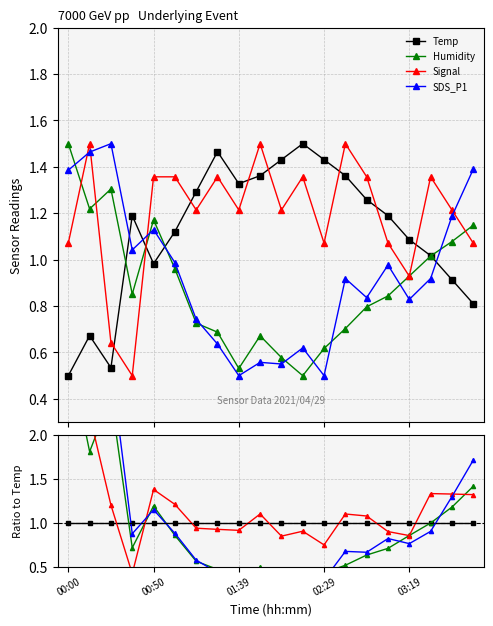

Is it true that Humidity equals 0.8 at 14?

False